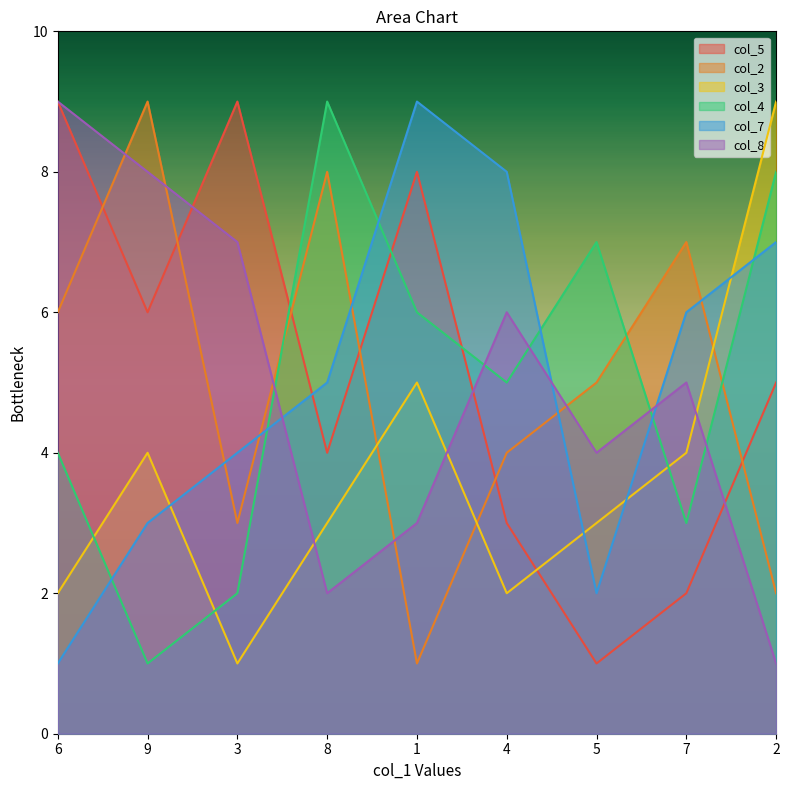

Is the value of col_2 at 9 greater than the value of col_5 at 9?

Yes